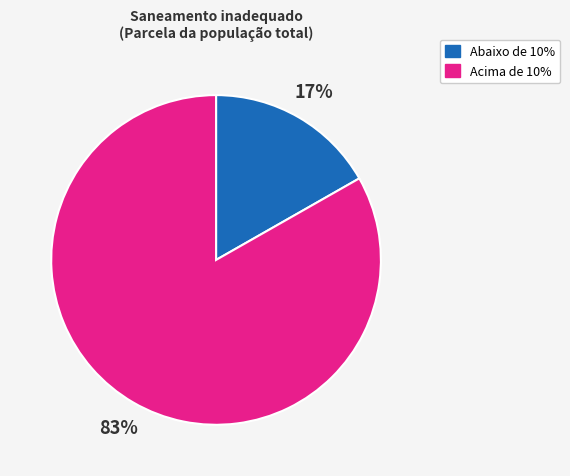

How many slices are in this pie chart?

2